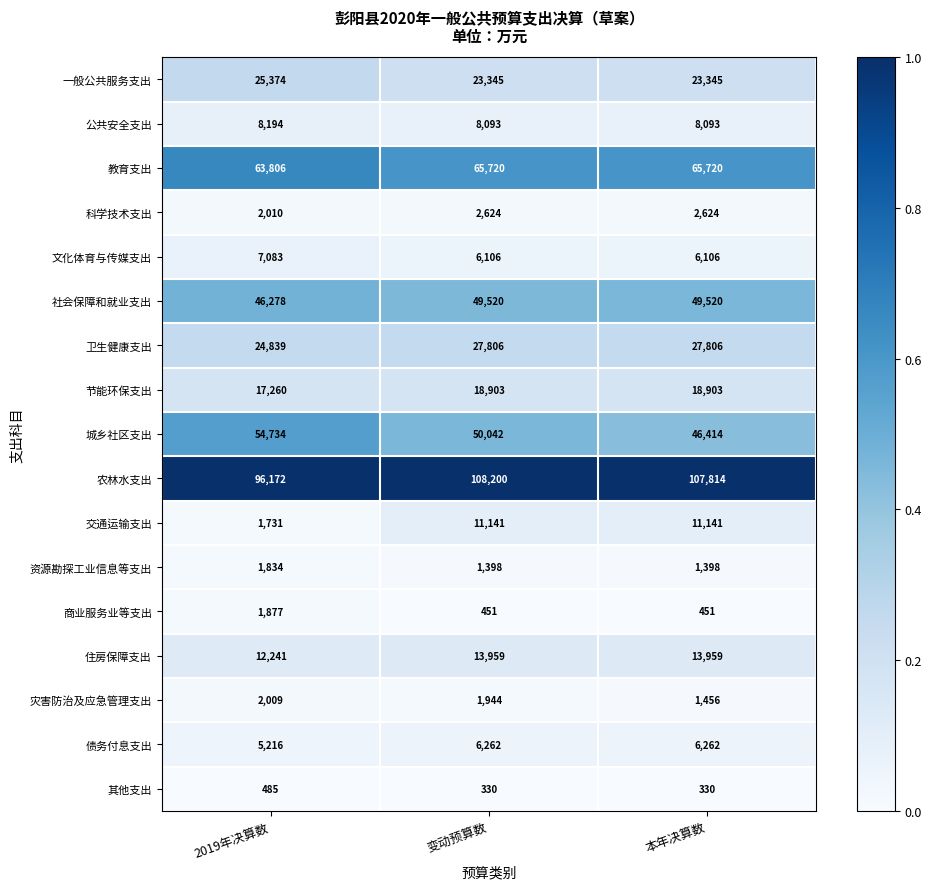

Which series has the largest total across all categories?

农林水支出